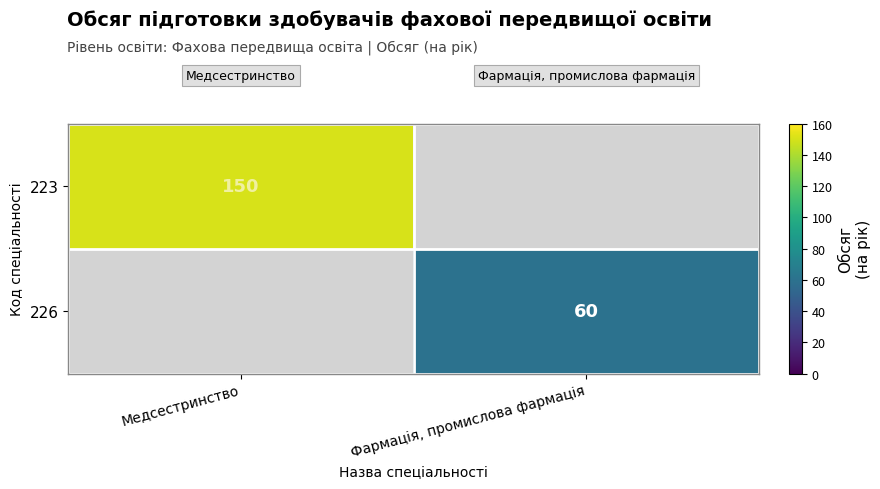

Which has a higher value, Фармація, промислова фармація or Медсестринство?

Медсестринство